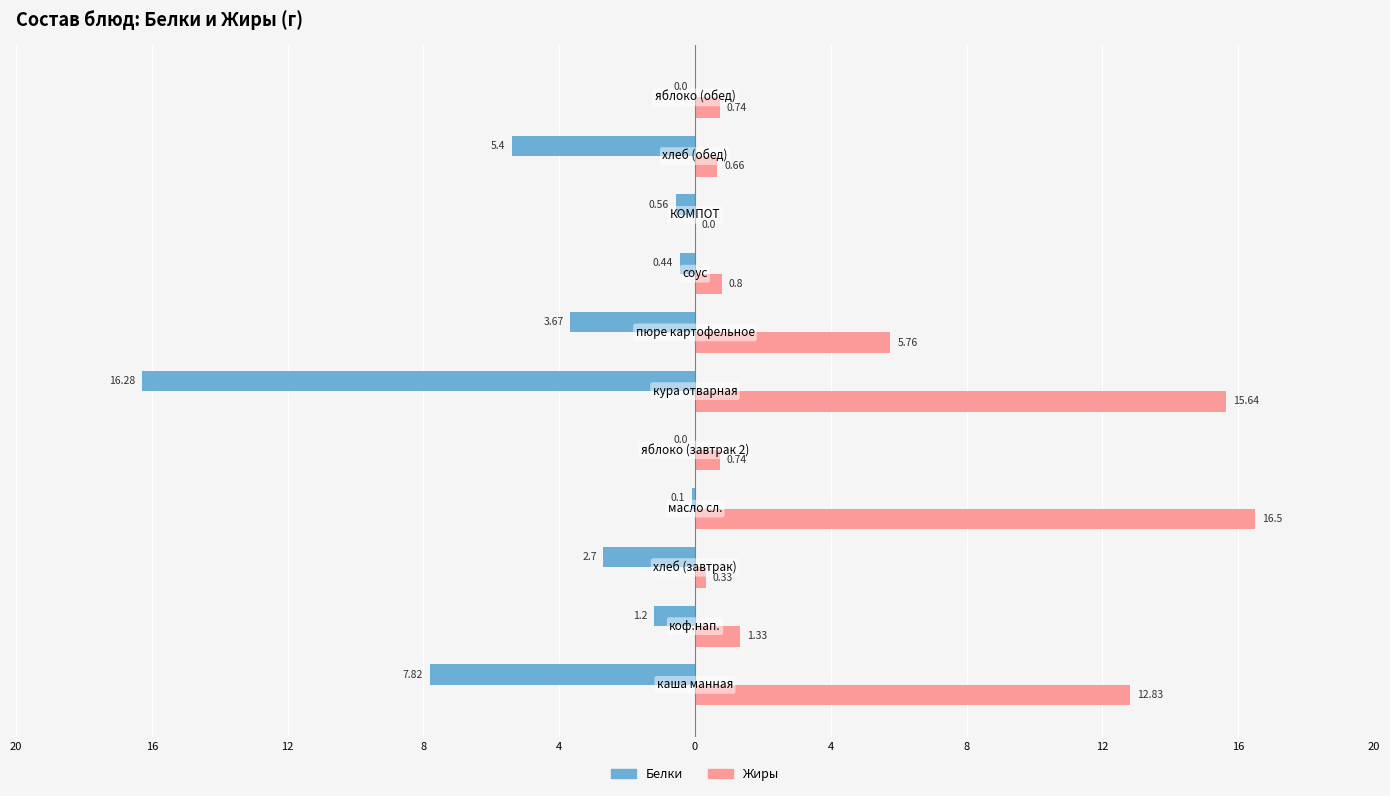

What are all the series names shown in the legend?

Белки, Жиры